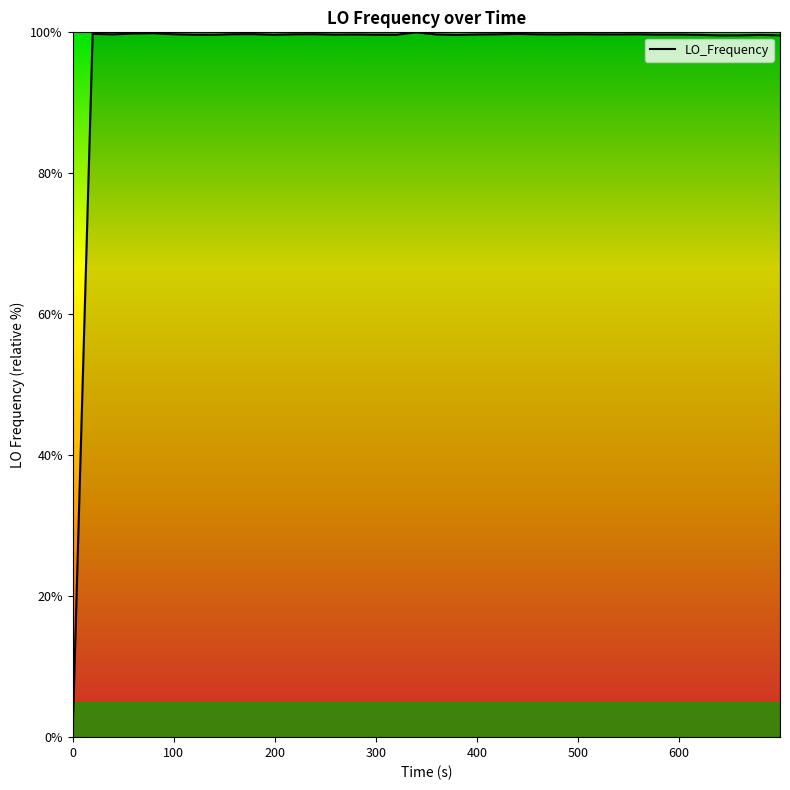

What is the difference between the maximum and minimum values?

100.0